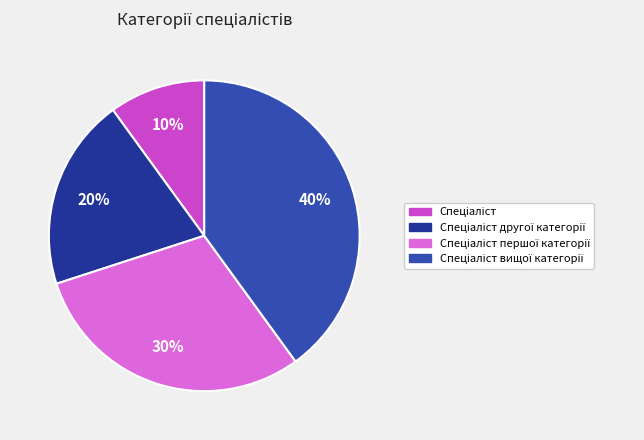

To the nearest percent, what is the average slice percentage?

25%